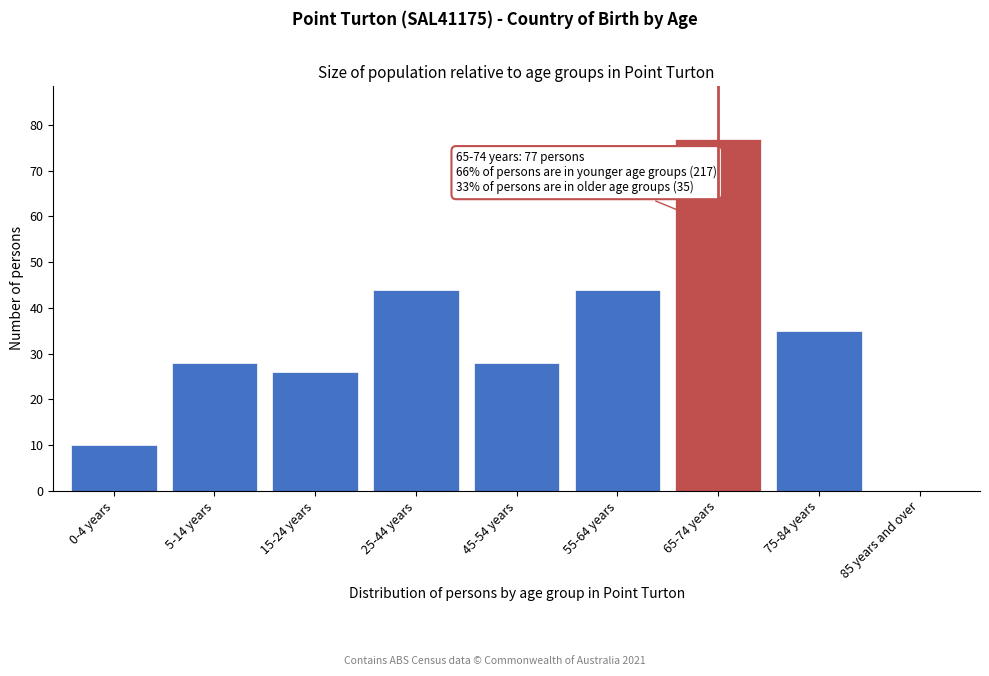

Reading left to right, extract all data points from this chart.

0-4 years=10	5-14 years=28	15-24 years=26	25-44 years=44	45-54 years=28	55-64 years=44	65-74 years=77	75-84 years=35	85 years and over=0